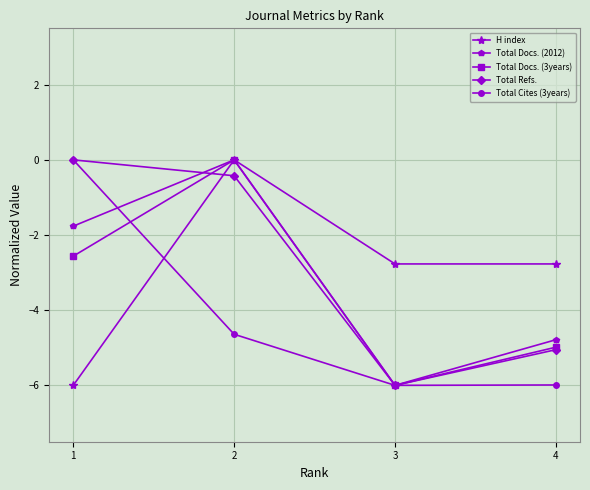

What is the value of the Total Docs. (2012) point at the 1st from the left?

-1.8